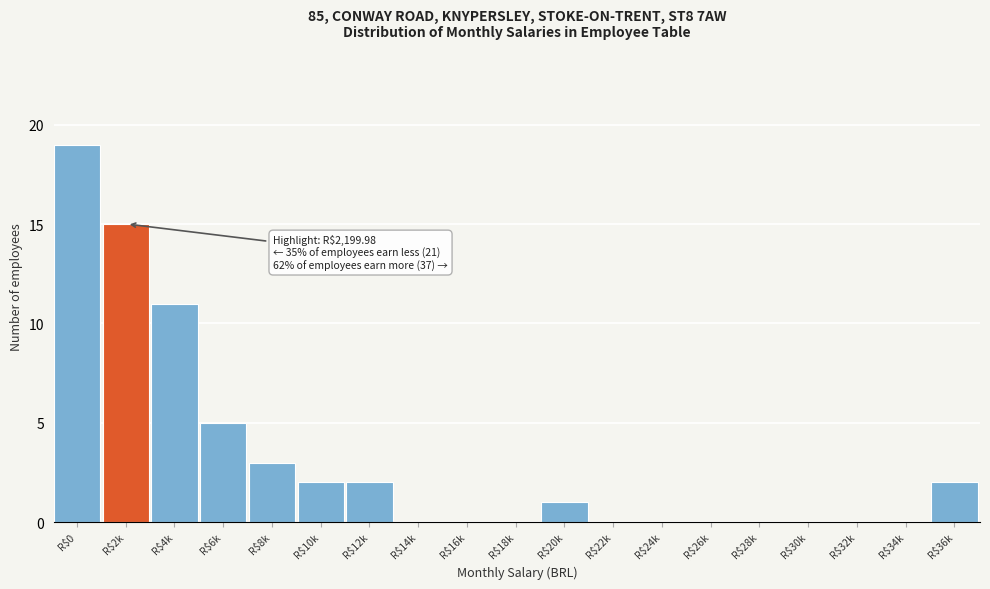

What is the sum of all values?

60